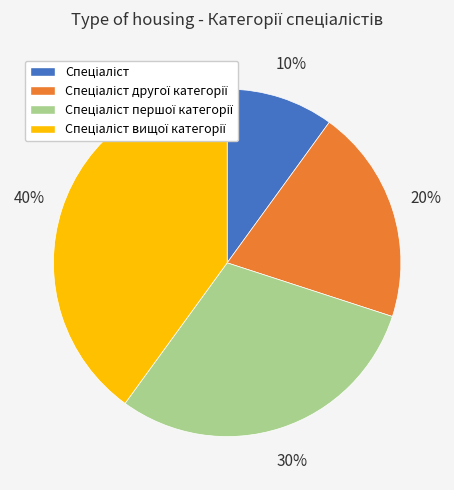

To the nearest percent, what is the difference between the largest and smallest slice percentages?

30%